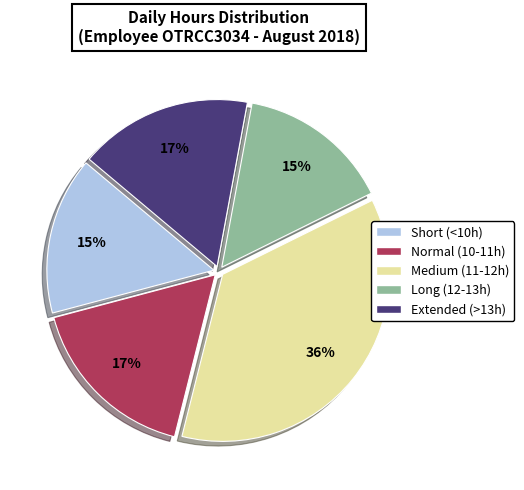

Is there a majority slice in this chart?

No